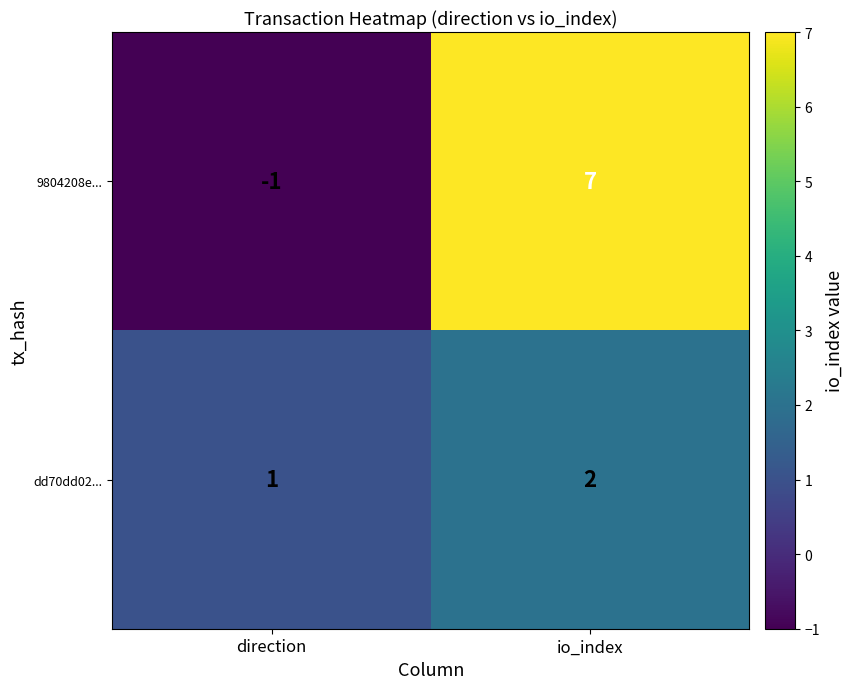

Where is dd70dd02... nearest to the value 1?

direction